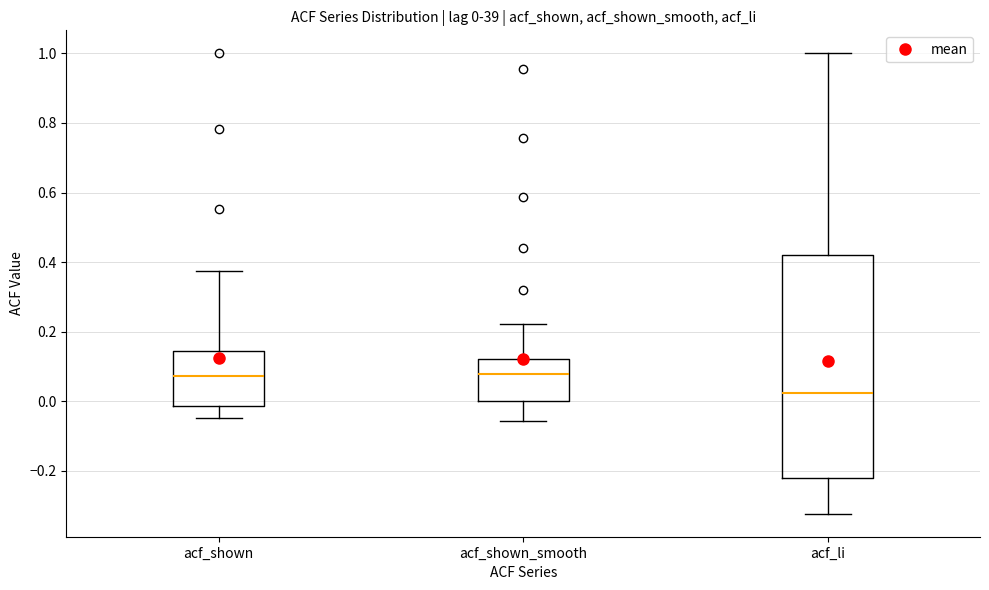

Comparing the boxes themselves (not the whiskers), which one is the tallest?

acf_li